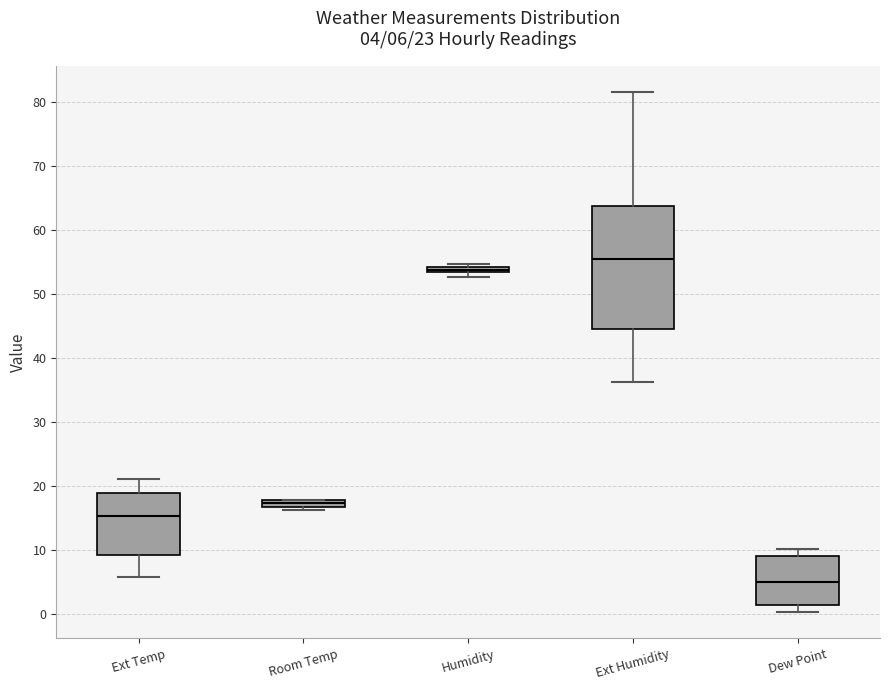

Which box has the highest median line?

Ext Humidity